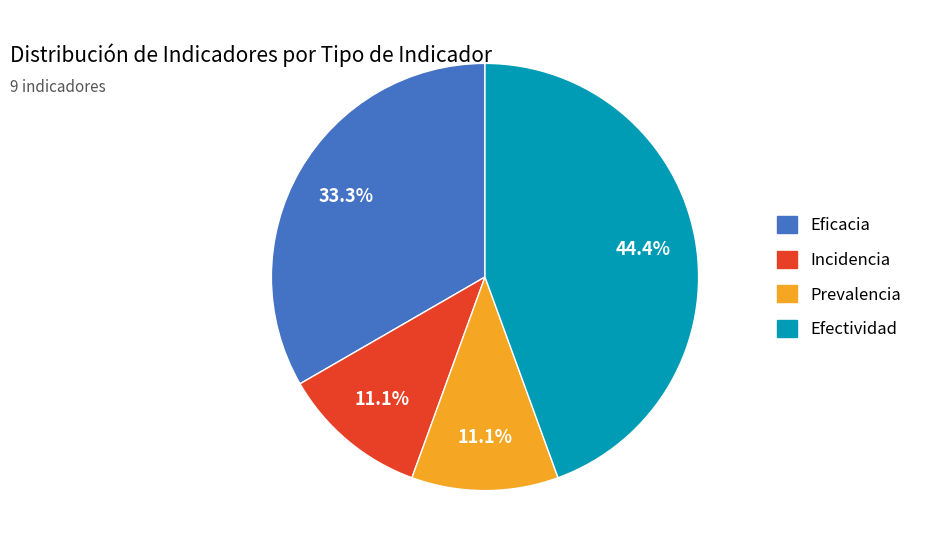

Does any single category account for the majority?

No